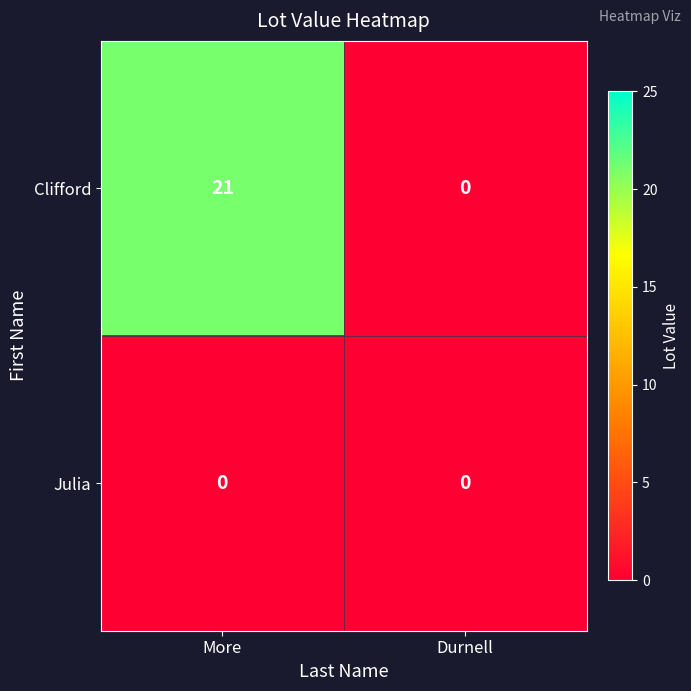

At which label is Clifford closest to 10?

Durnell